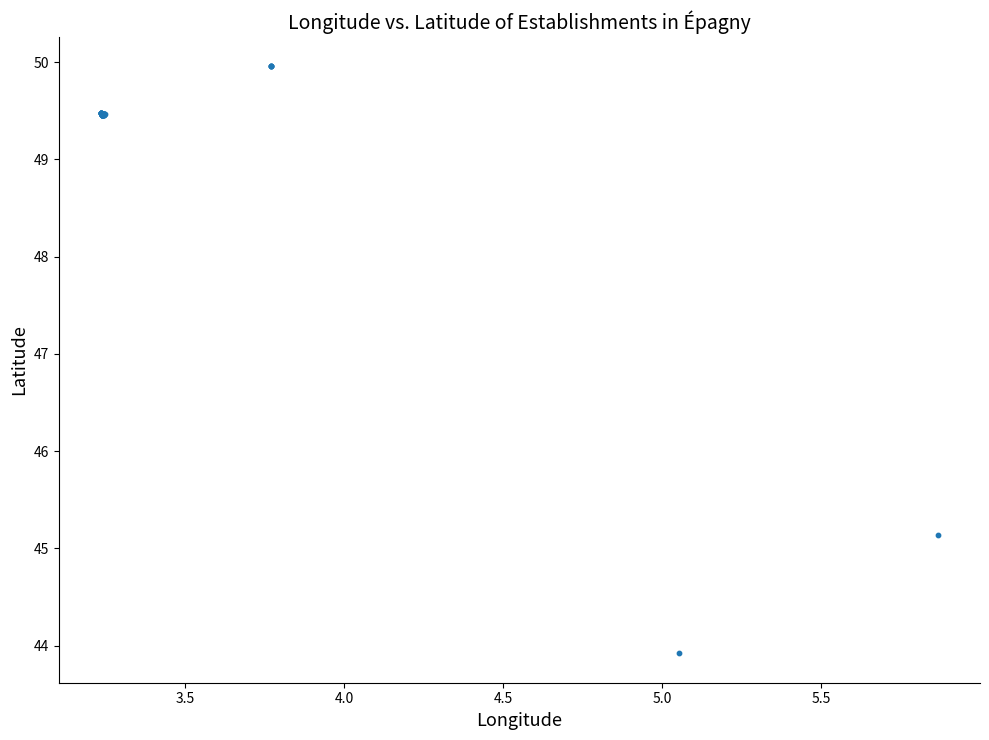

What Y value in the scatter plot is closest to 46?

45.1